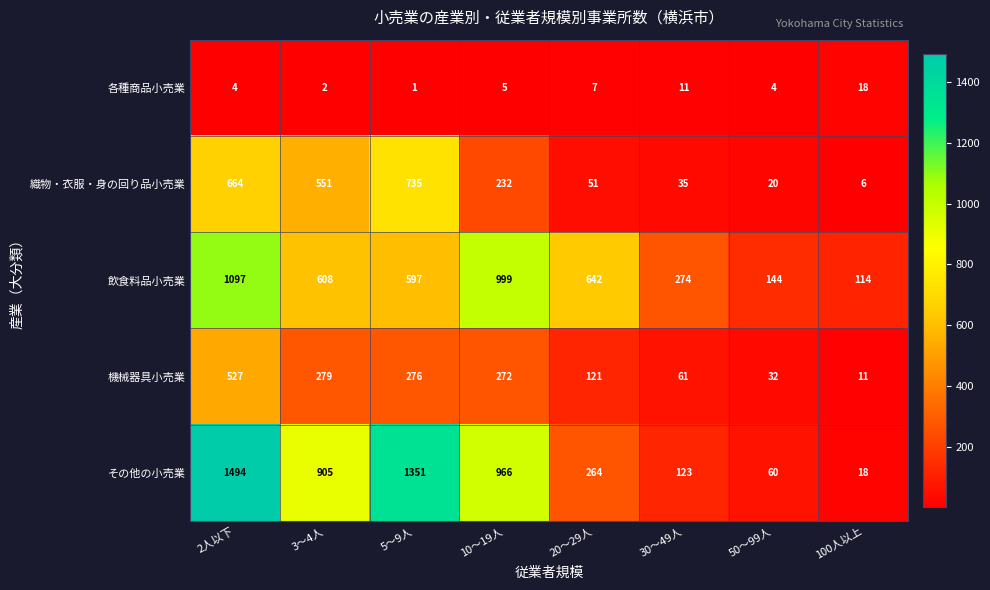

At which label is その他の小売業 closest to 756?

3～4人